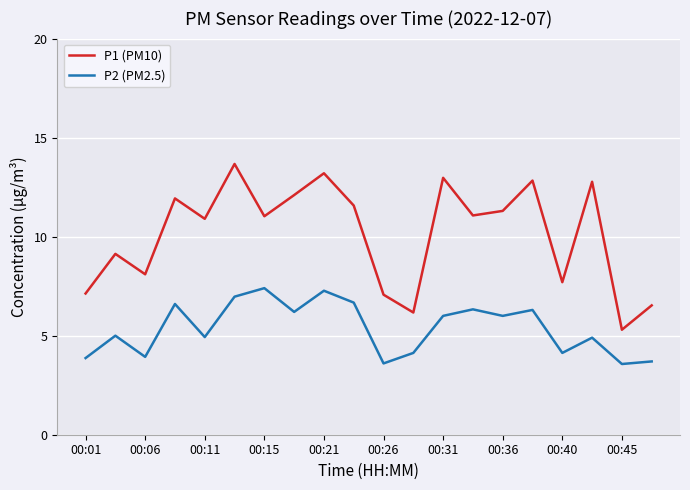

Which series has the largest range (max minus min)?

P1 (PM10)